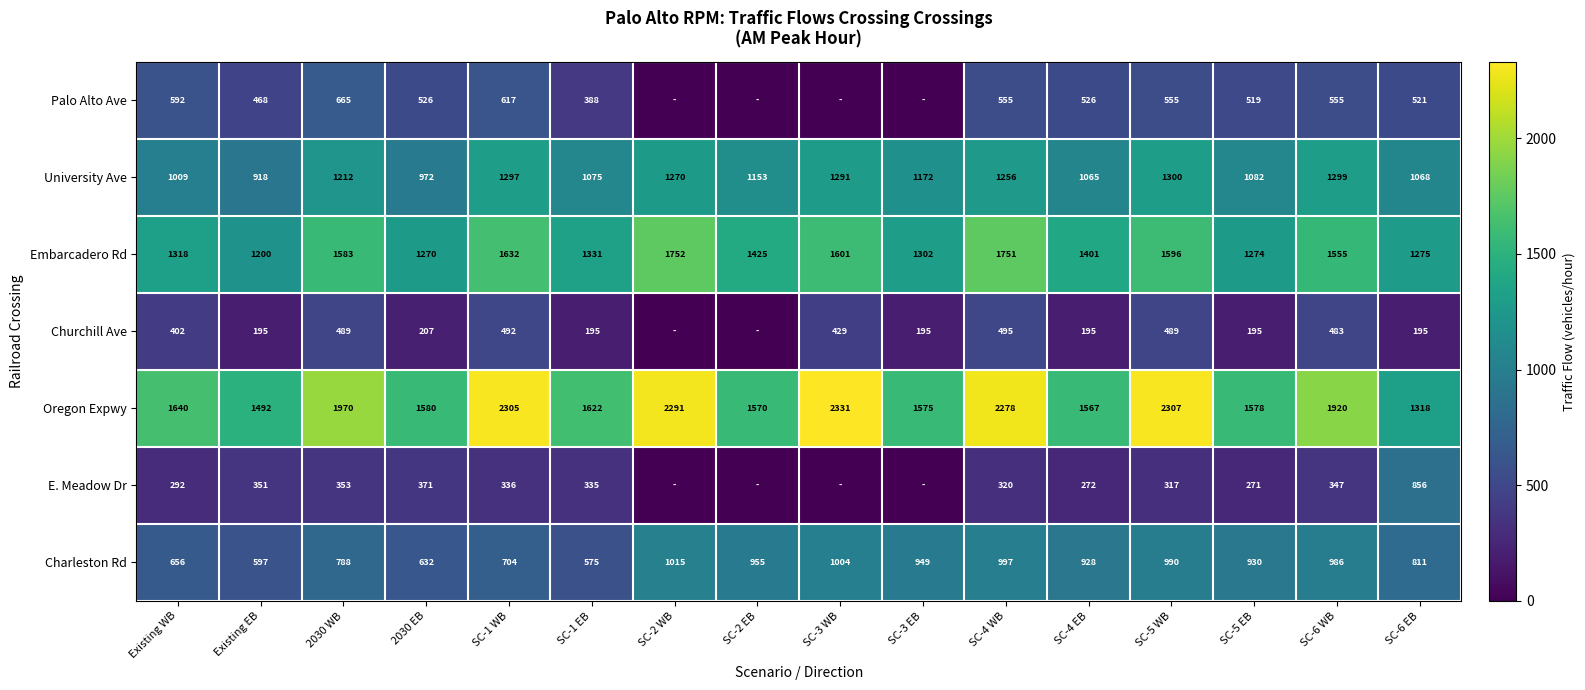

True or false: Oregon Expwy has a value of 1492 at Existing EB.

True